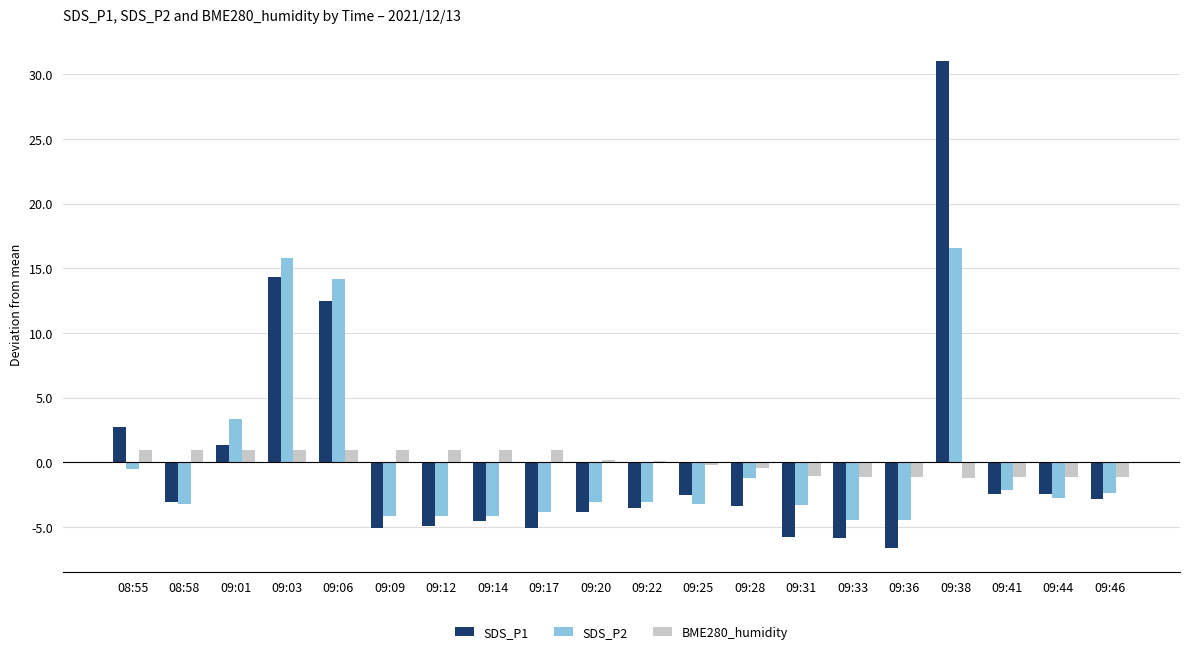

What is the total value across all series at 09:12?

-8.1